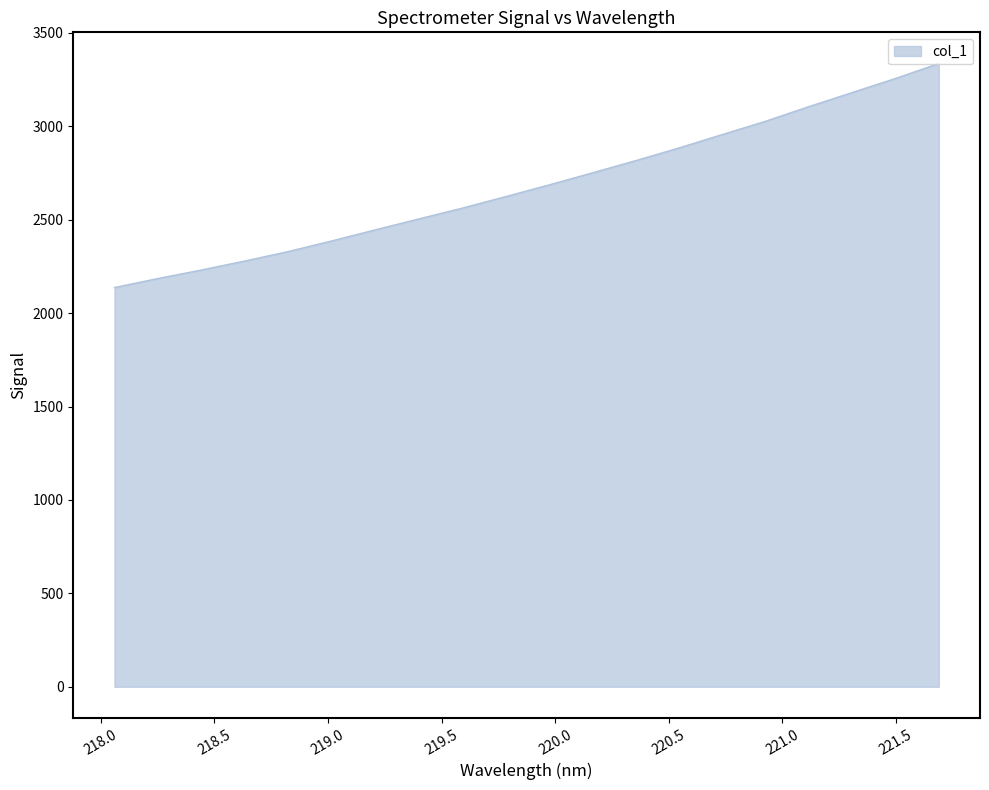

What is the smallest value displayed?

2136.7